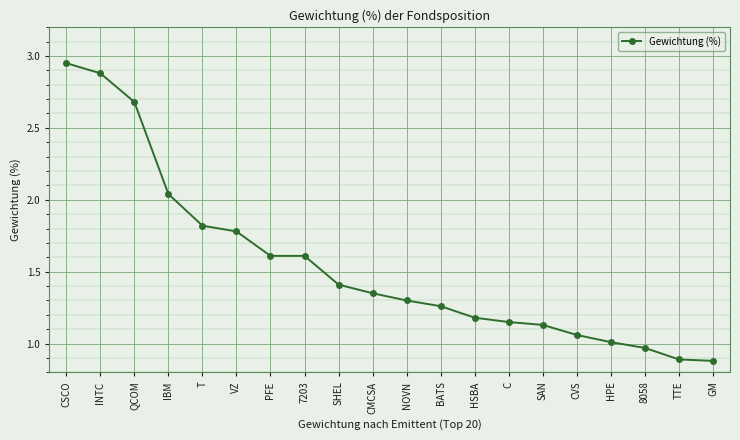

Which has a higher value, SHEL or HSBA?

SHEL